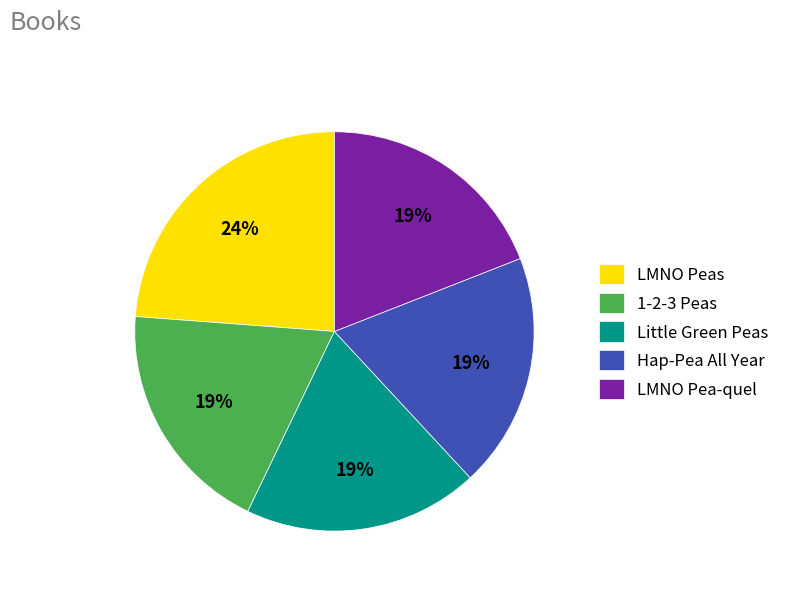

True or false: Hap-Pea All Year accounts for 19% of the total.

True